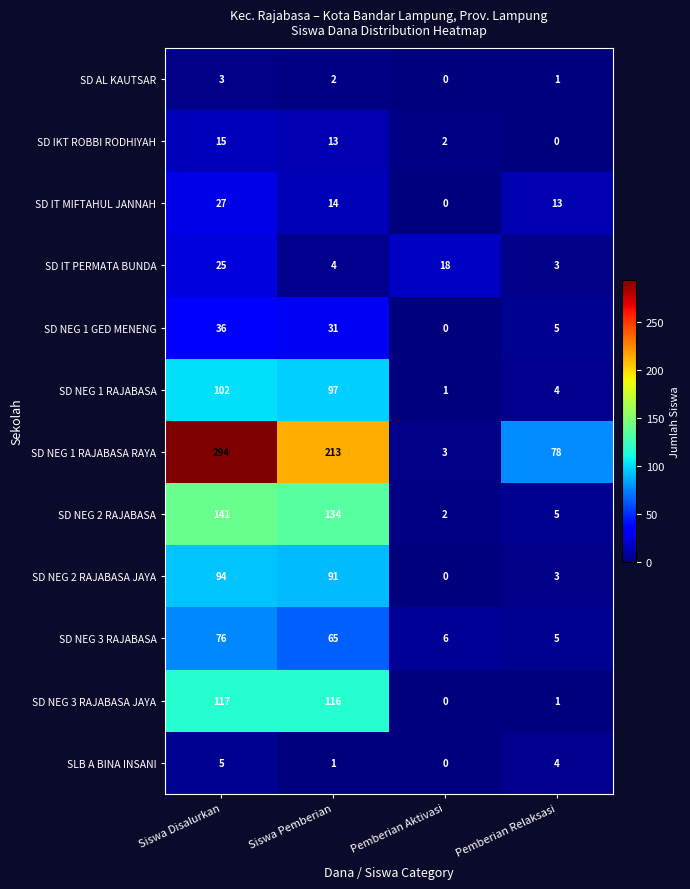

At how many categories does at least one series exceed 169?

2